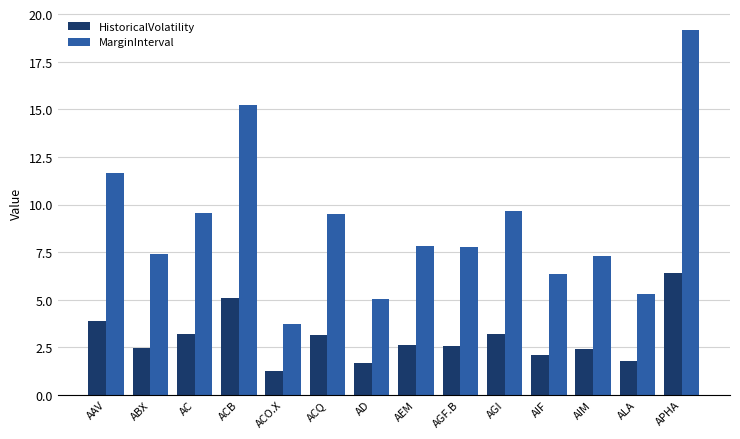

How many values in the MarginInterval series exceed 7?

10